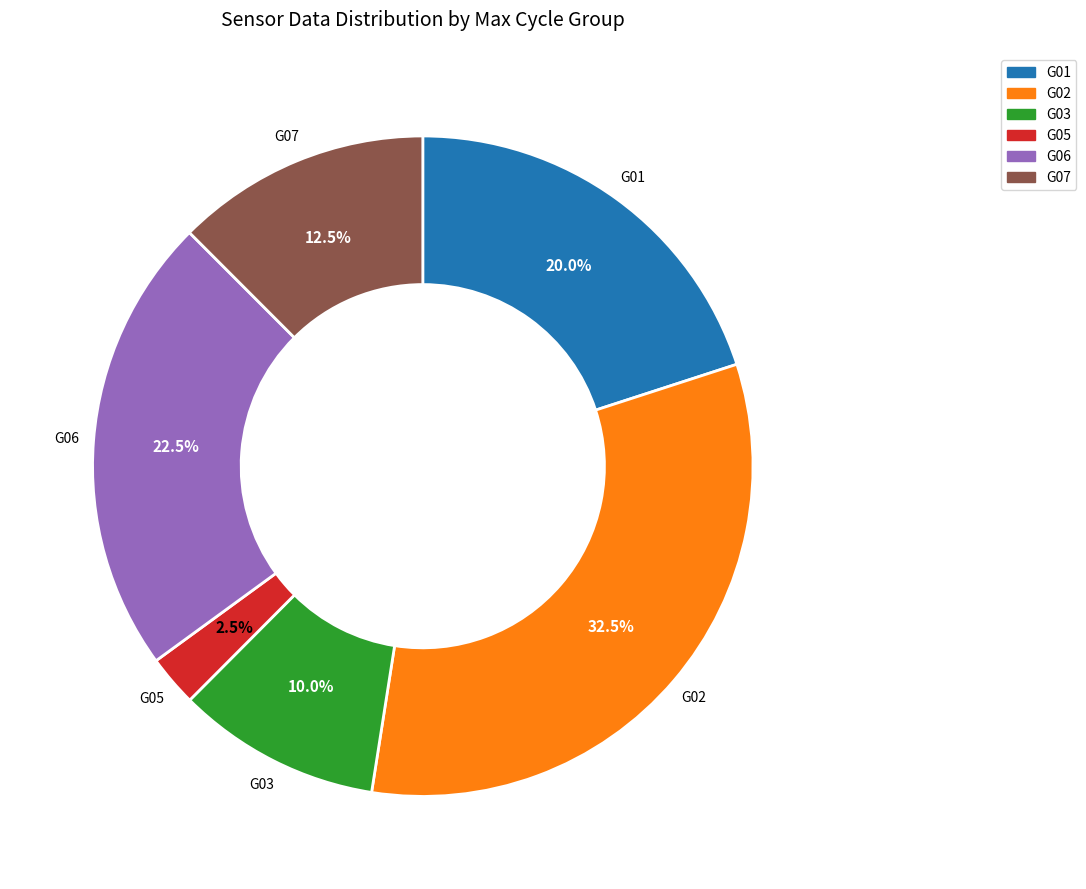

Is there a majority slice in this chart?

No